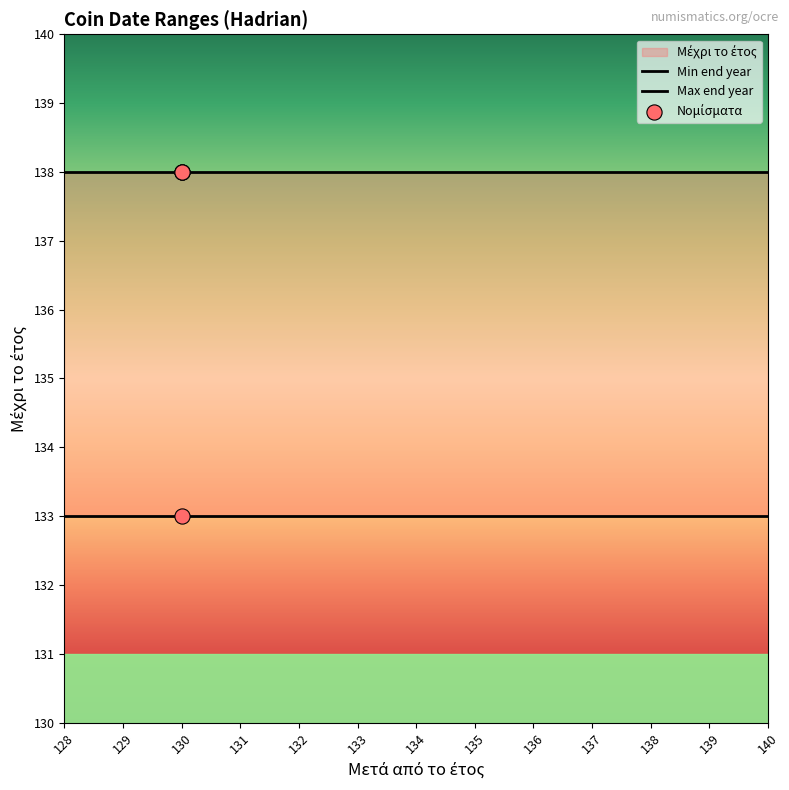

Which has a higher value, 130 or 130?

130